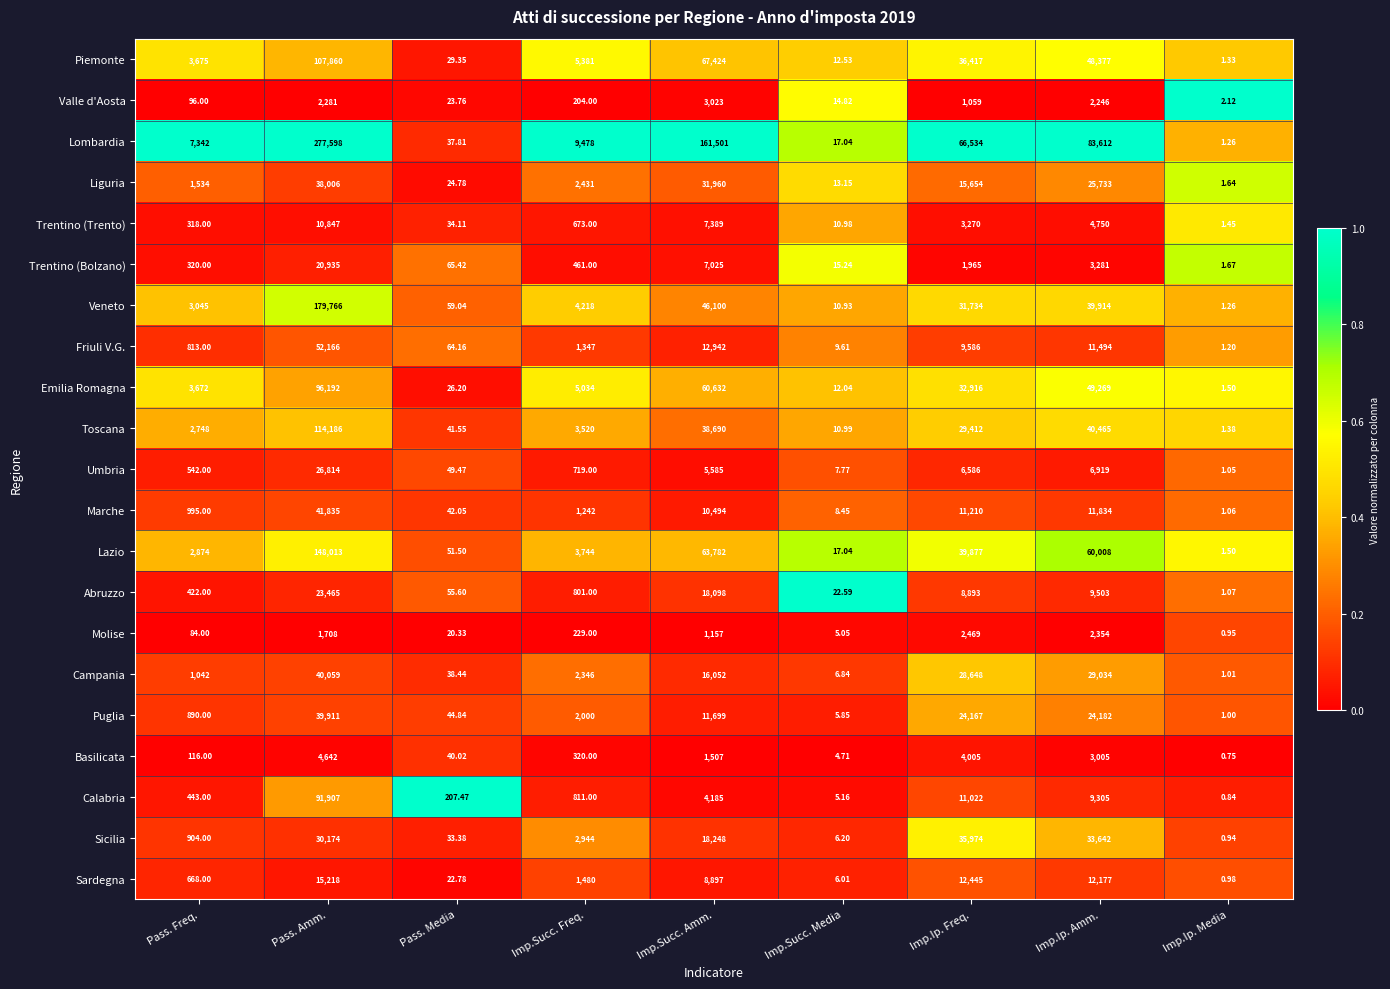

Which series changed the most between Imp.Succ. Media and Imp.Ip. Amm.?

Lombardia